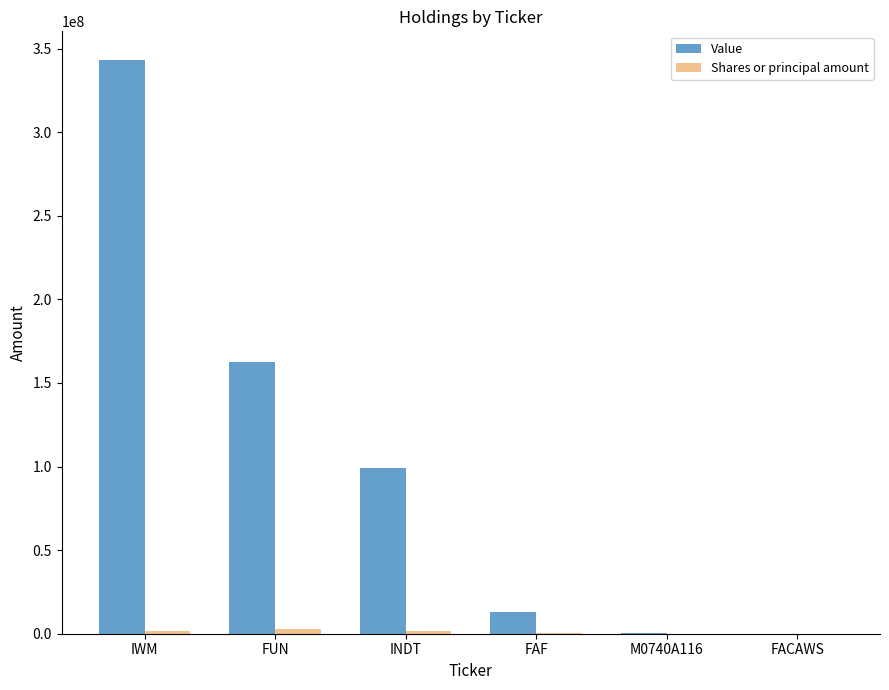

How many groups of bars are there?

6